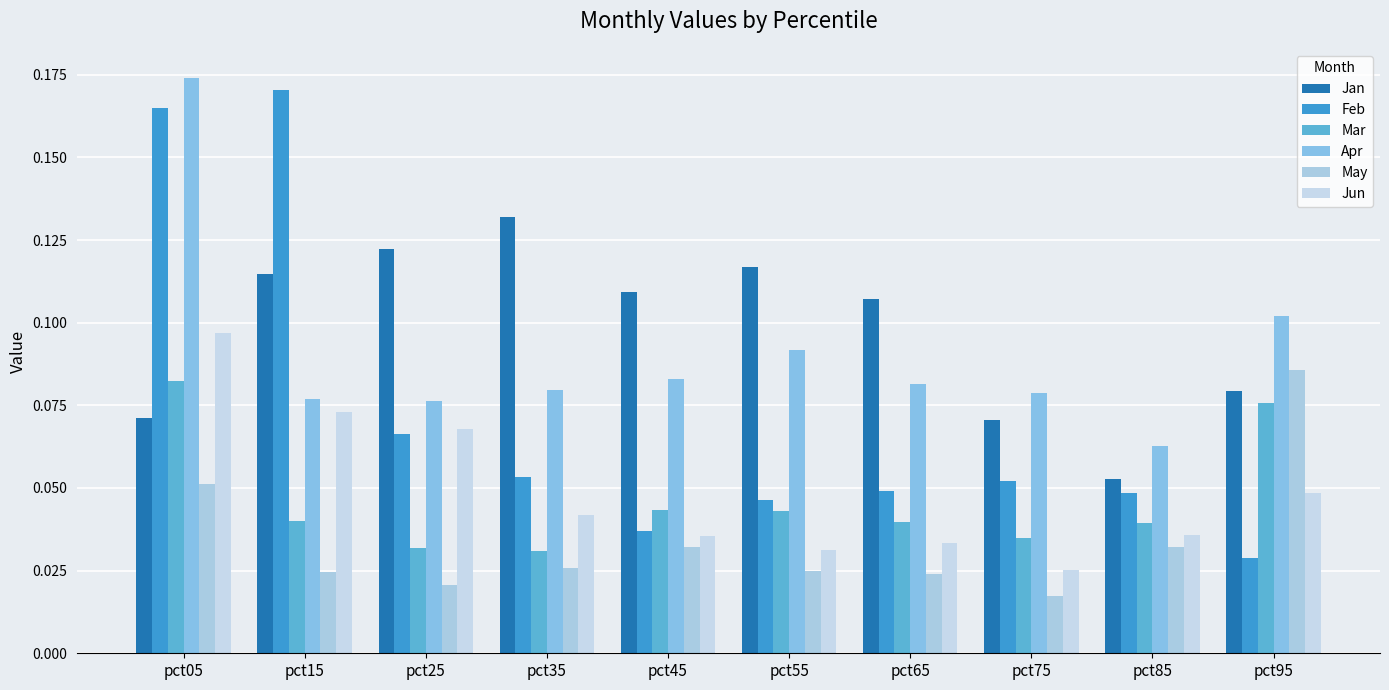

Does the chart contain any negative values?

No